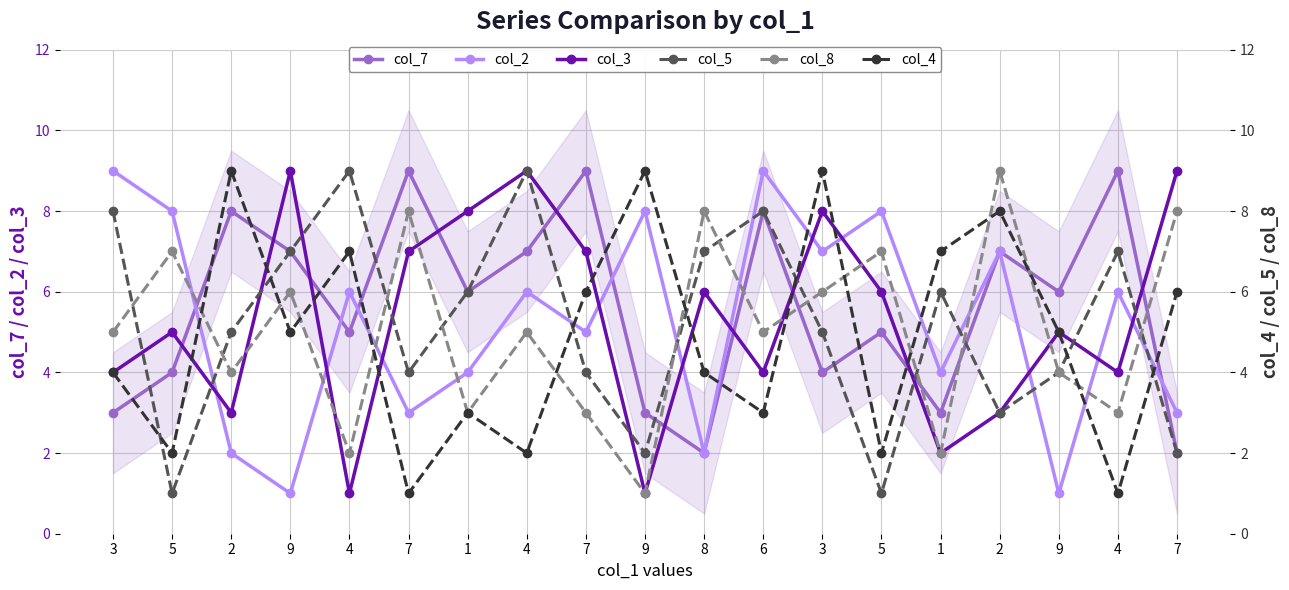

At which category does col_4 reach its first local valley?

5